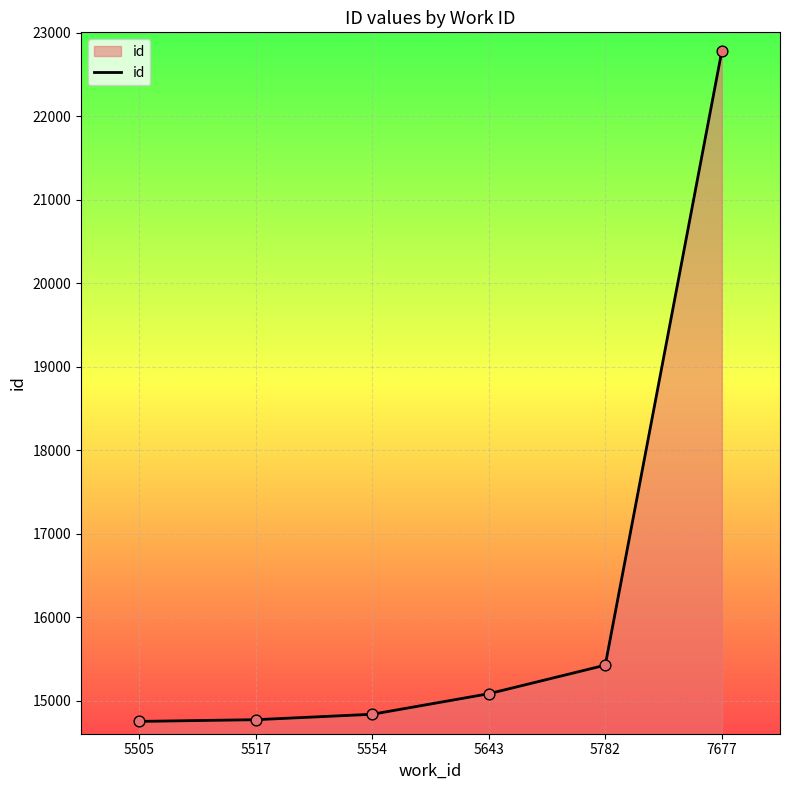

Between 5554 and 7677, which is larger?

7677